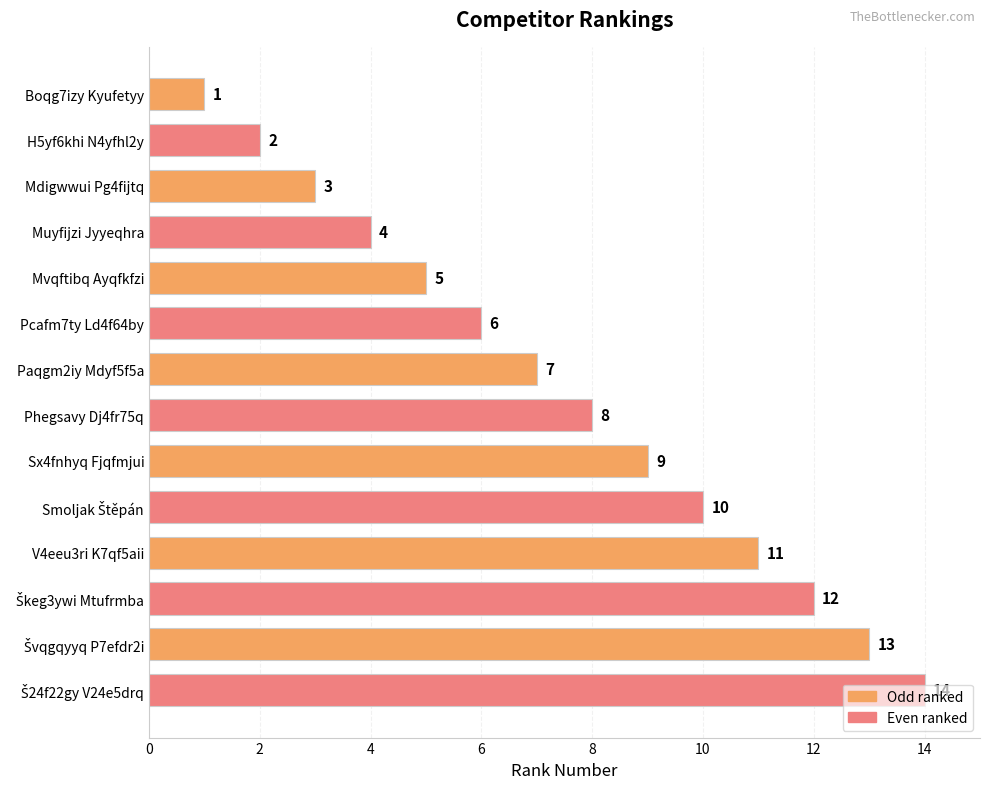

What is the change in value from Muyfijzi Jyyeqhra to Mvqftibq Ayqfkfzi?

+1